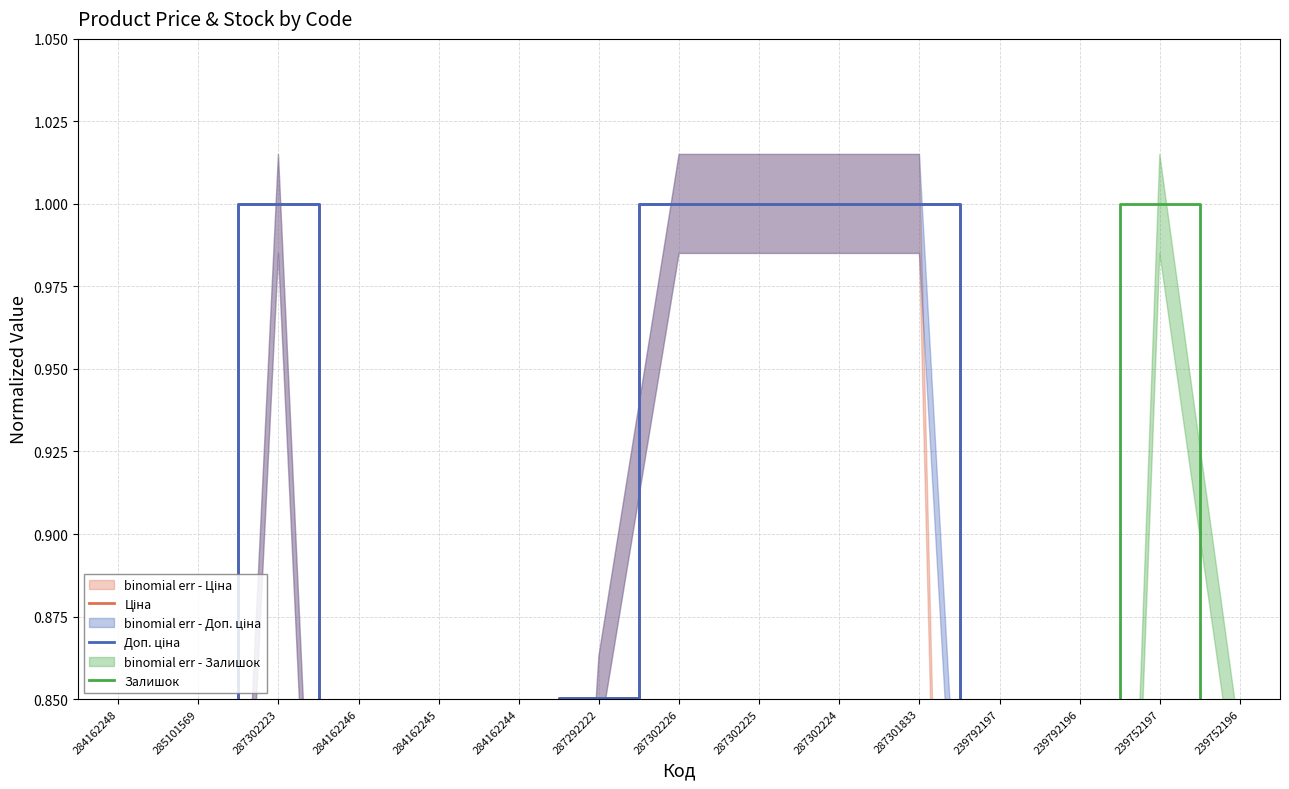

What is the label of the 2nd point from the left?

285101569